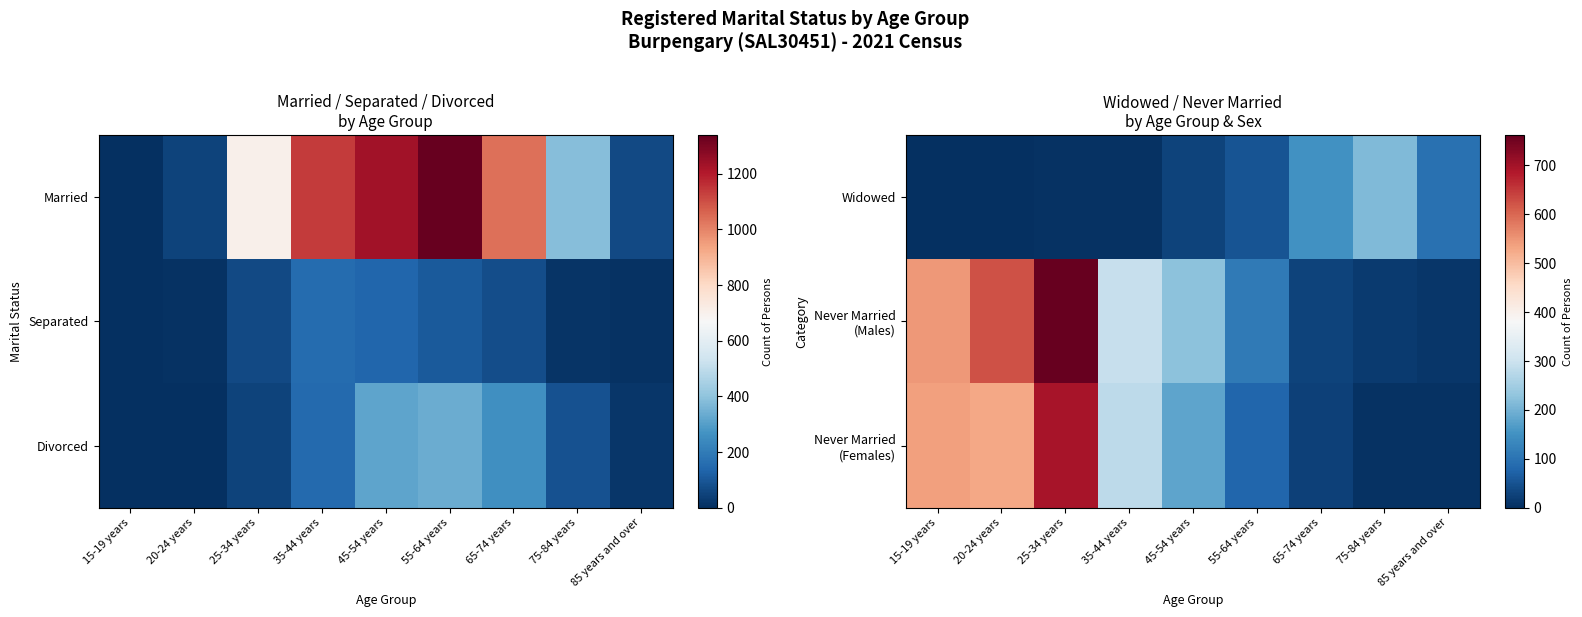

What is the difference between the maximum and second lowest values in the Never Married (Males) series?

746